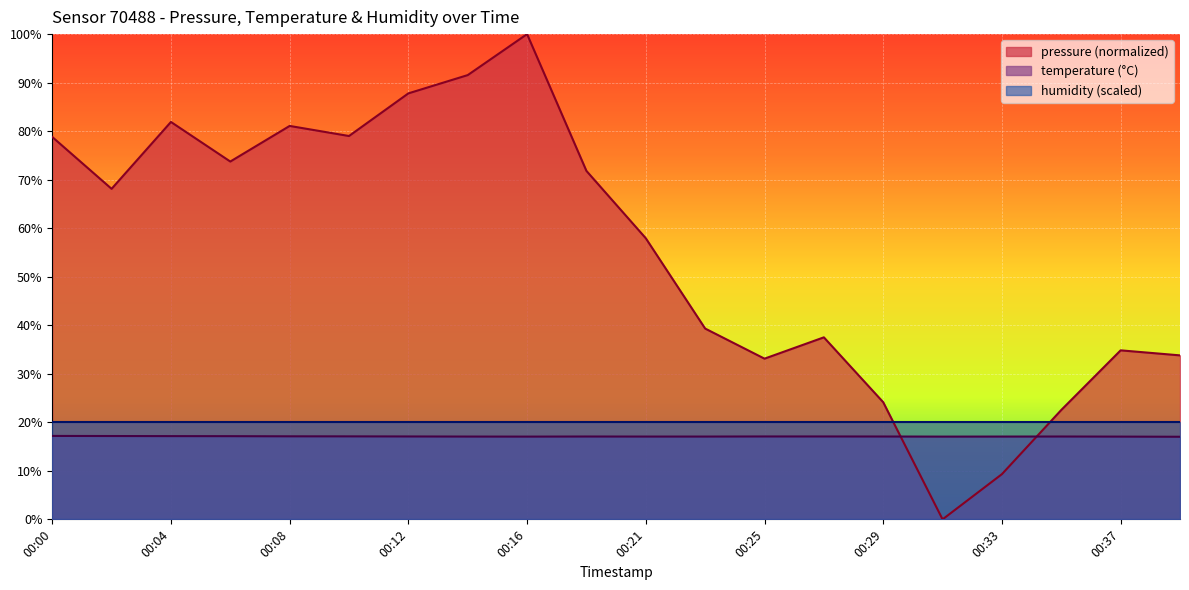

What is the difference between the highest and lowest values at 00:37?

17.8